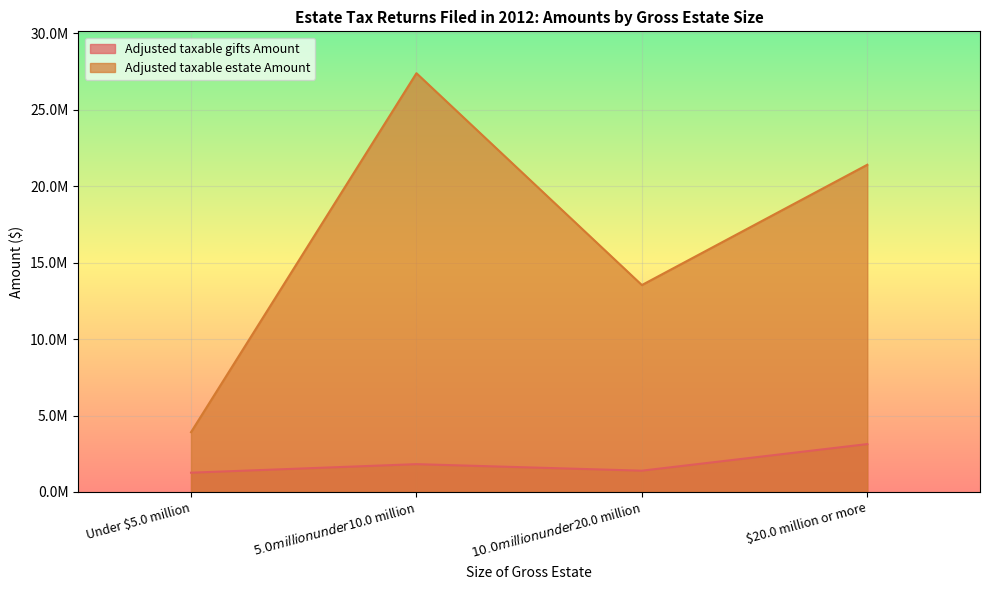

At how many categories does at least one series exceed 17088825?

2